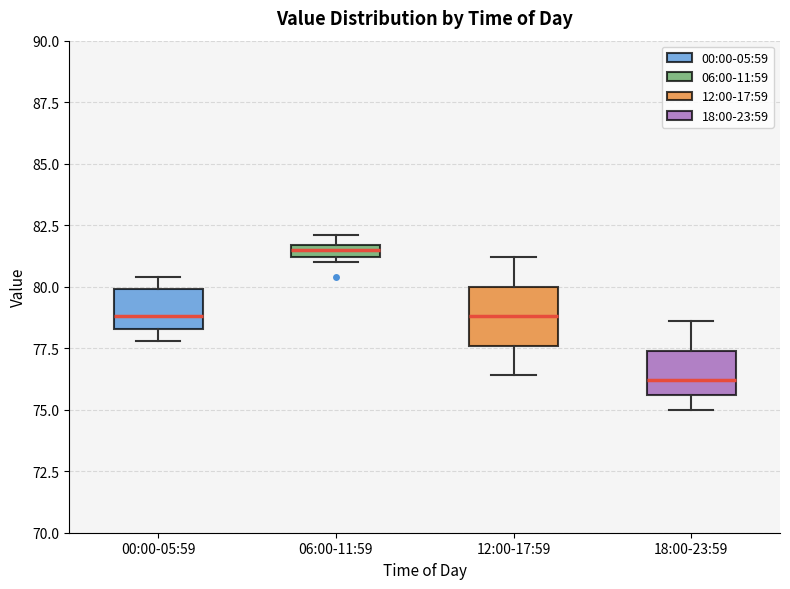

Where is the upper edge of the box for 00:00-05:59 on the y-axis? The values are not printed on the chart, so give them approximately, as read against the axis.

80.0